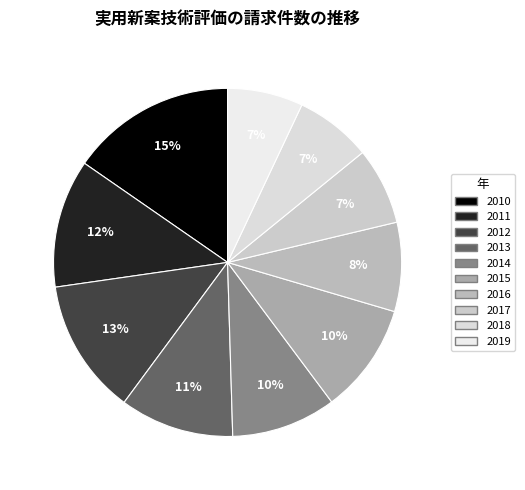

How many slices are in this pie chart?

10